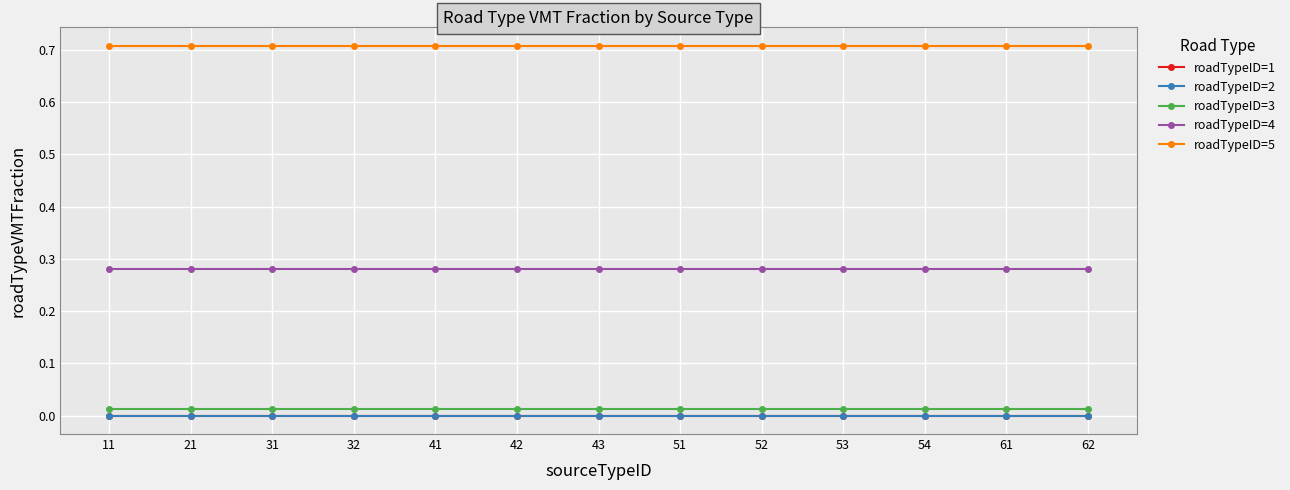

What is the greatest value displayed?

0.7